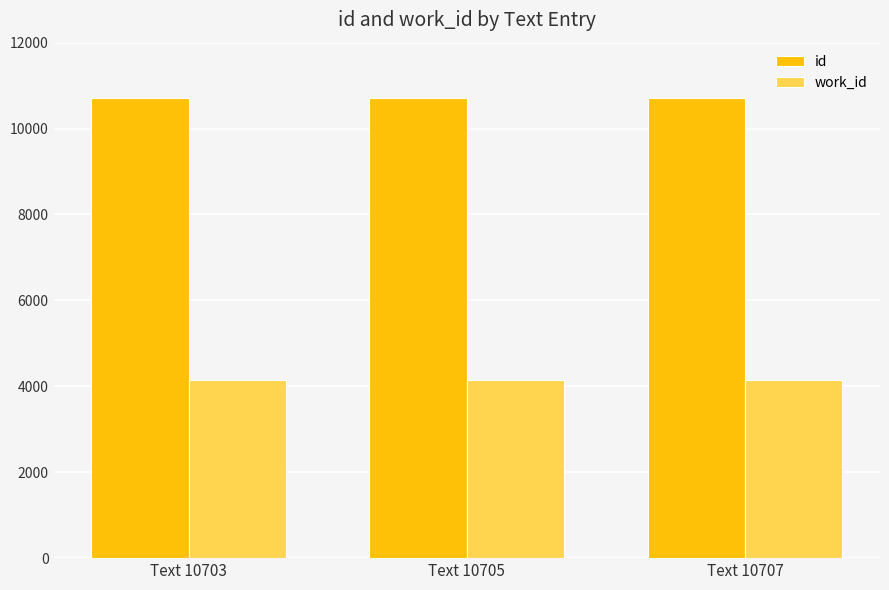

True or false: work_id has a value of 2898 at Text 10703.

False